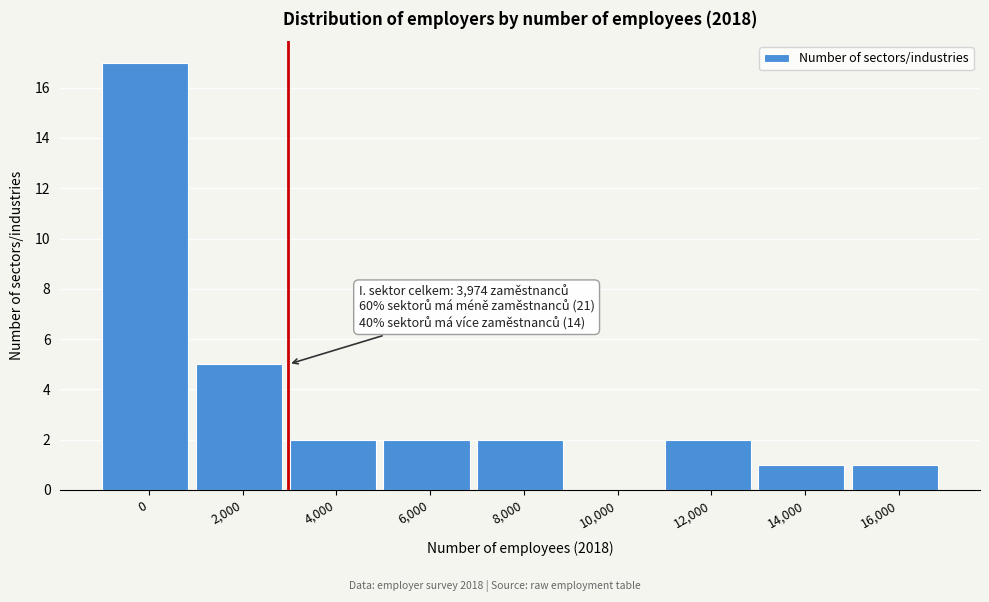

Reading left to right, what are all the values shown in this chart?

0=17	2,000=5	4,000=2	6,000=2	8,000=2	10,000=0	12,000=2	14,000=1	16,000=1